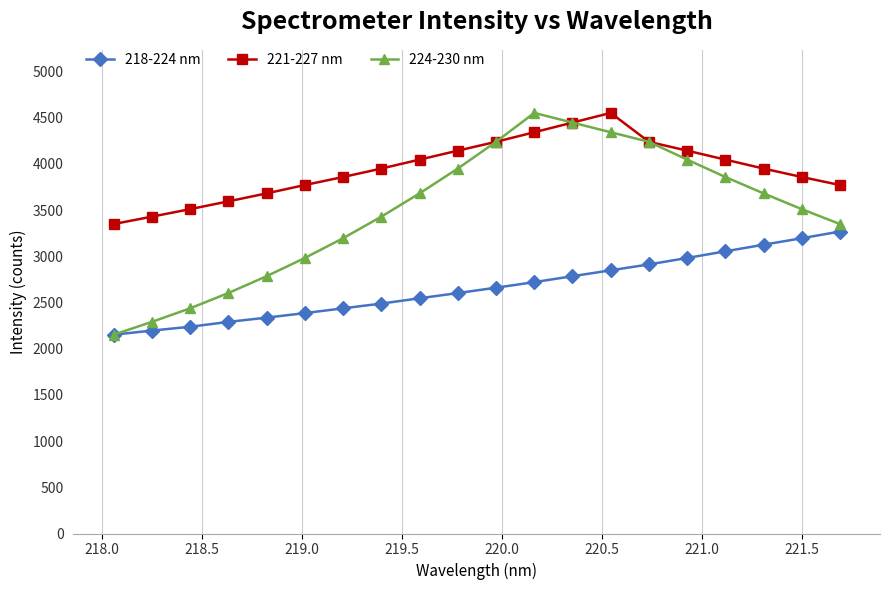

True or false: 221-227 nm has more than 0 points higher than both neighbors.

True